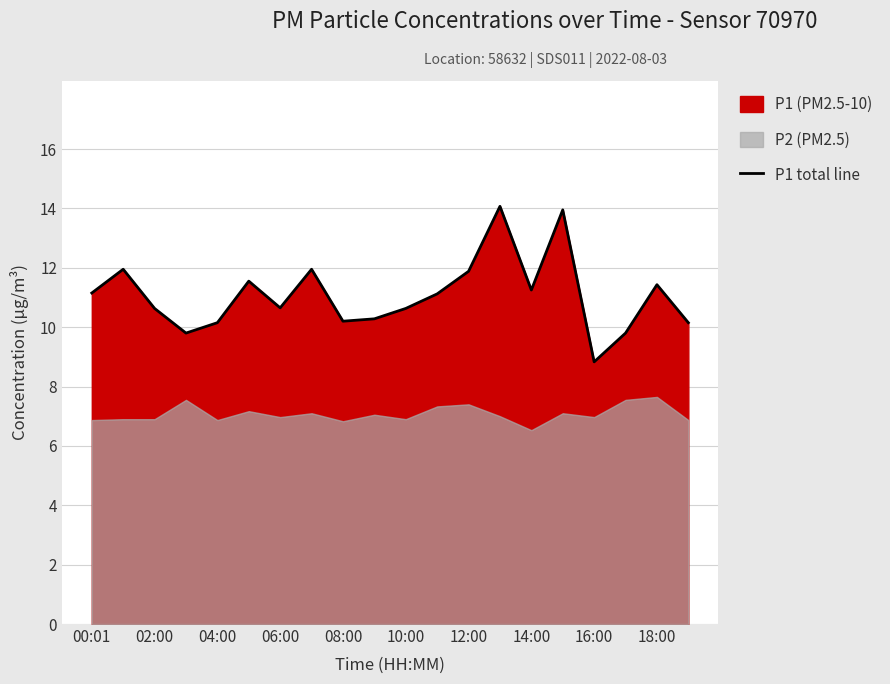

At which label does P1 total line reach its minimum?

16:00